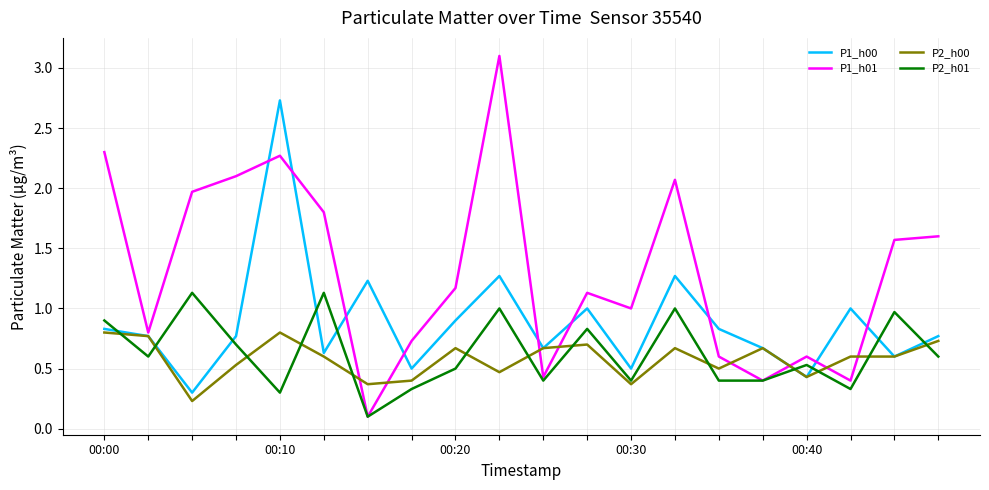

What is the smallest value displayed?

0.1